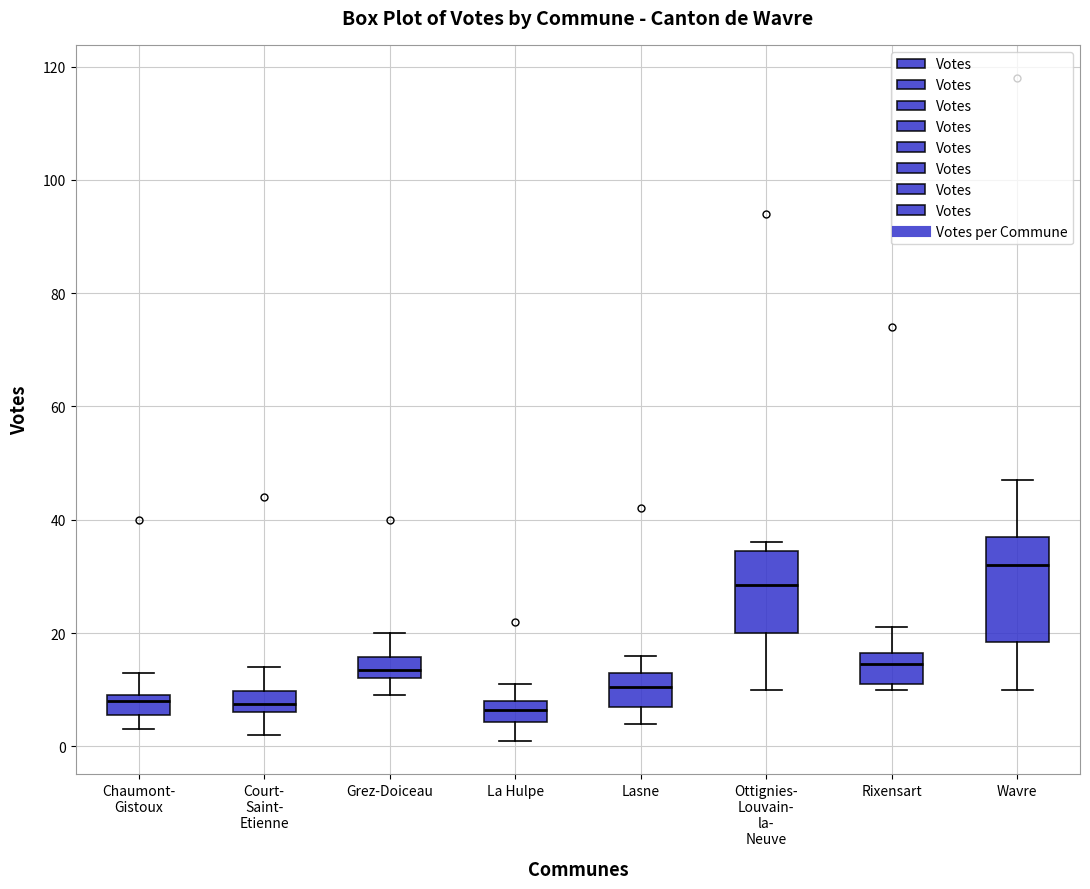

Where is the upper edge of the box for Court- Saint- Etienne on the y-axis? The values are not printed on the chart, so give them approximately, as read against the axis.

10